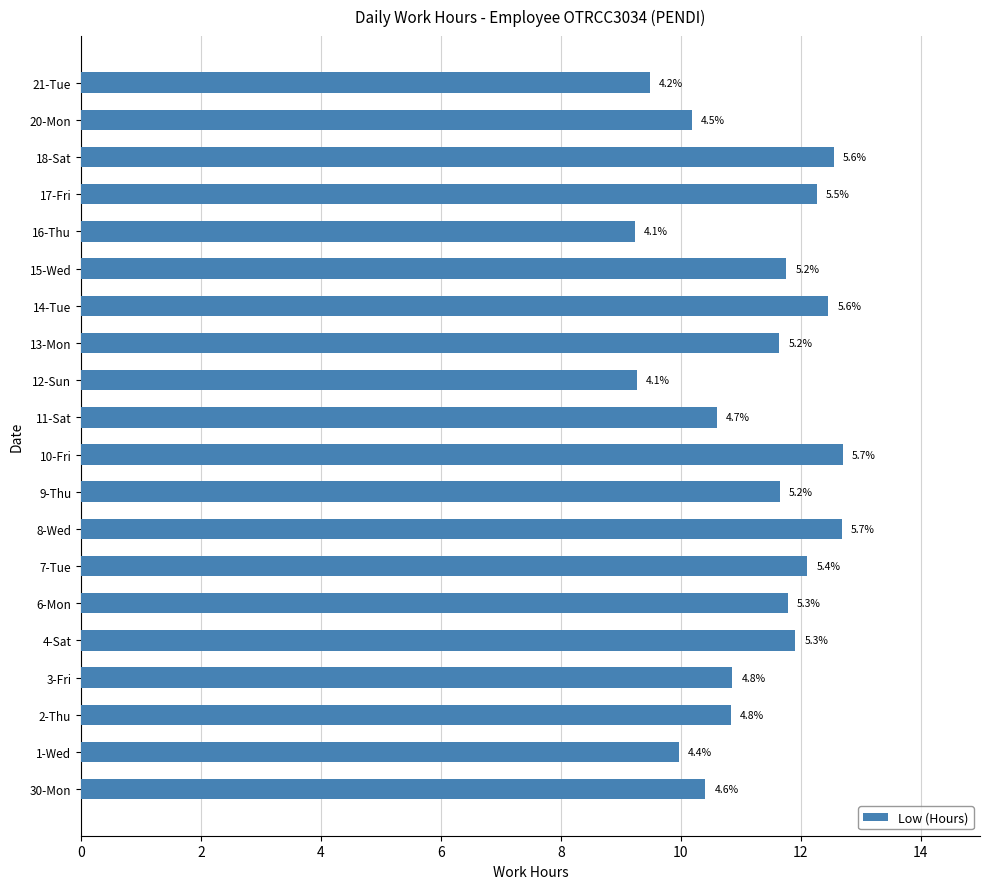

Are the bars horizontal?

Yes